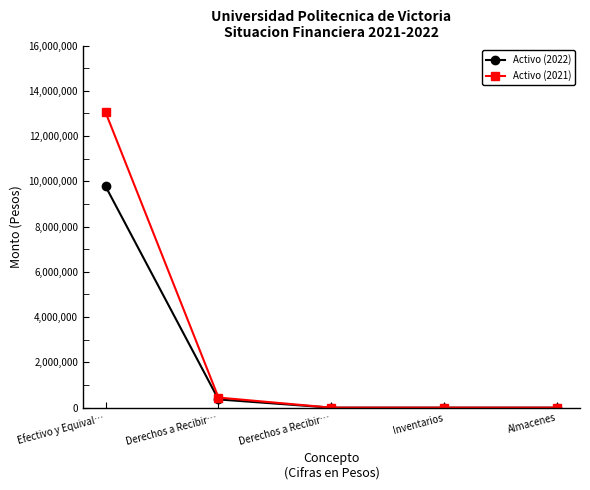

Does the chart display data point markers on the line(s)?

Yes